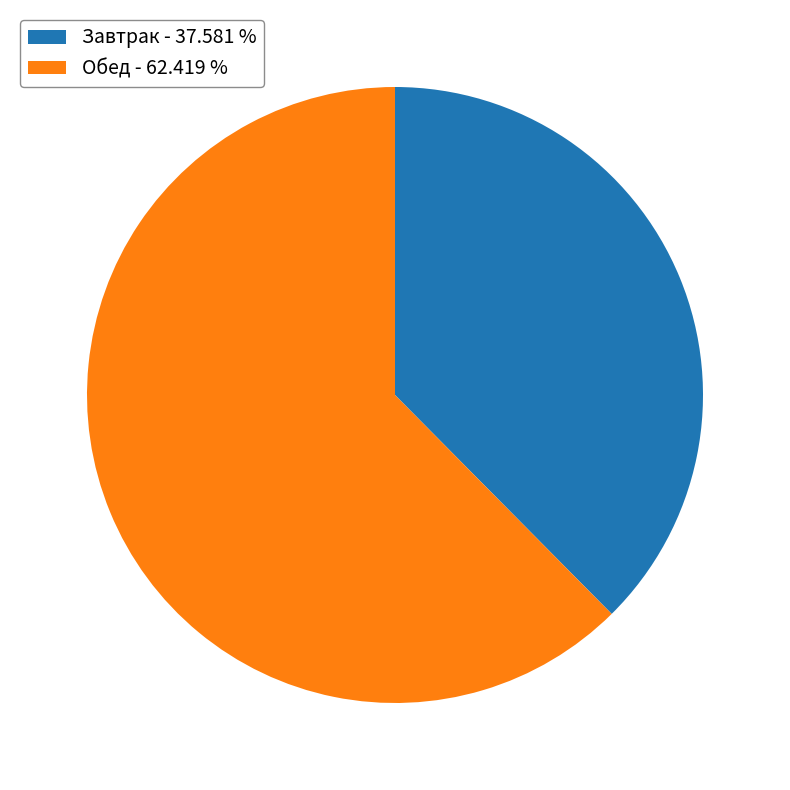

What is the ratio of the value at Обед - 62.419 % to the value at Завтрак - 37.581 %?

1.7